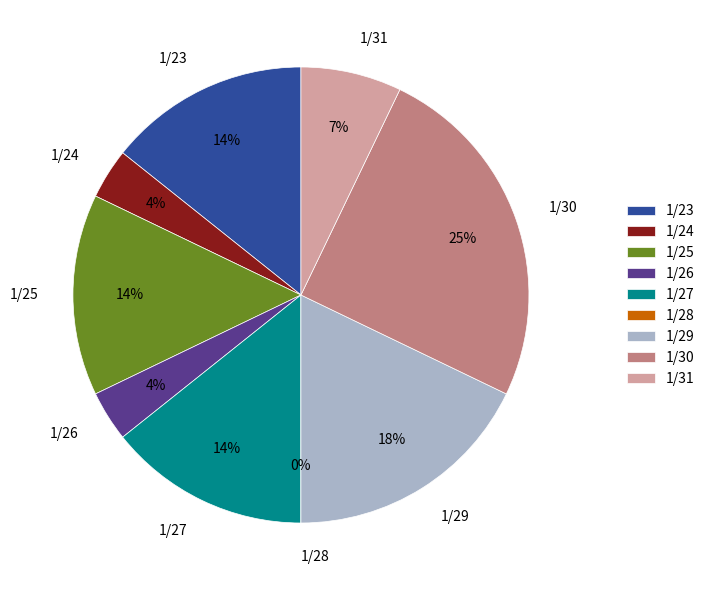

Rank the categories by value from highest to lowest.

1/30/18, 1/29/18, 1/23/18, 1/25/18, 1/27/18, 1/31/18, 1/24/18, 1/26/18, 1/28/18